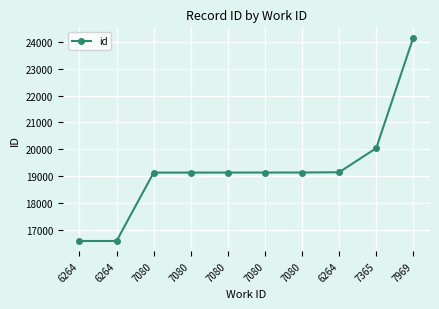

Is this an area chart (filled region under the line)?

No